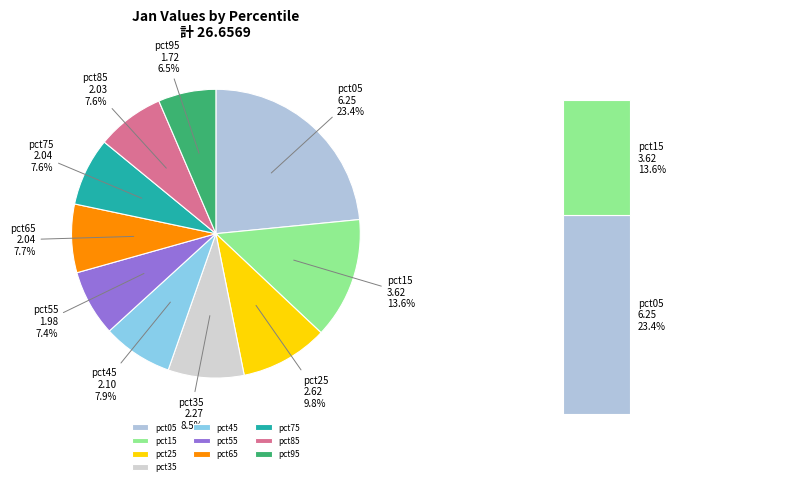

The pct35 slice represents 20% of the pie. True or false?

False